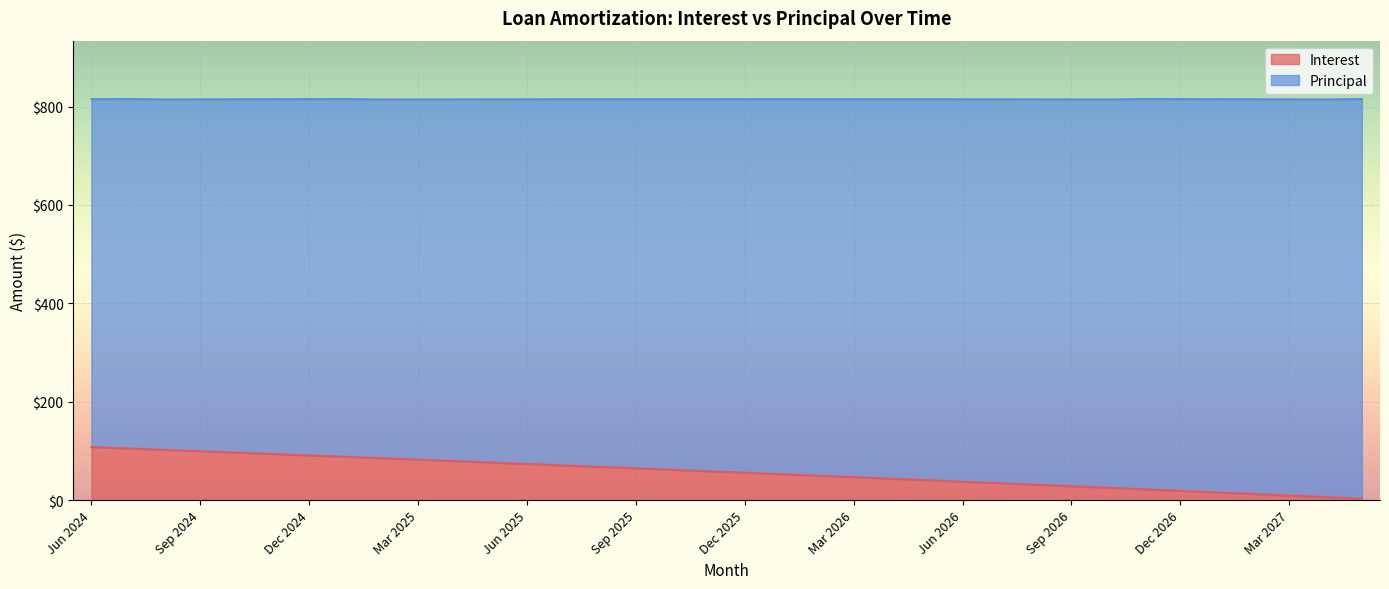

What is the label of the 14th point from the left?

Jul 2025